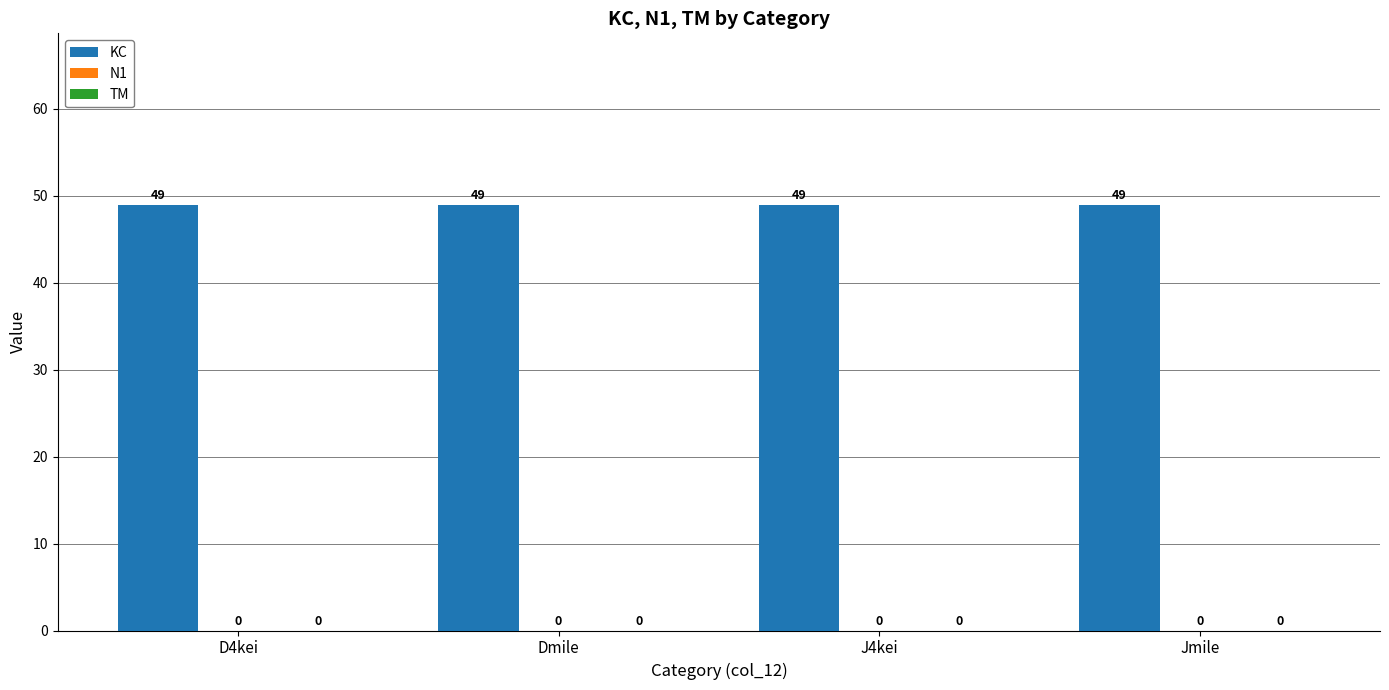

At which label is KC closest to 49?

D4kei